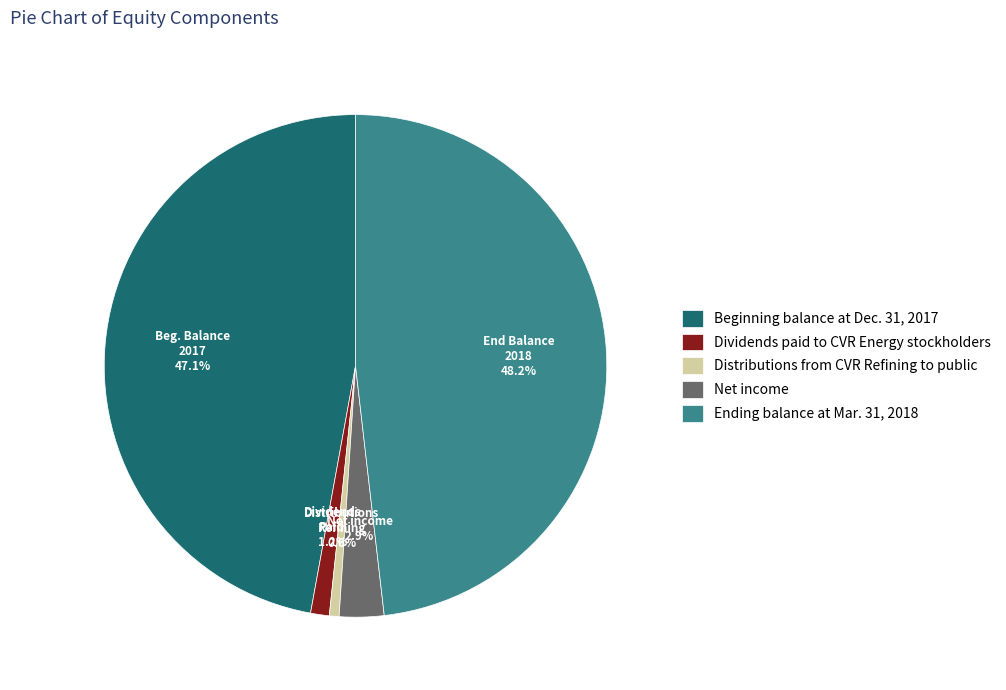

How many segments does this pie chart have?

5